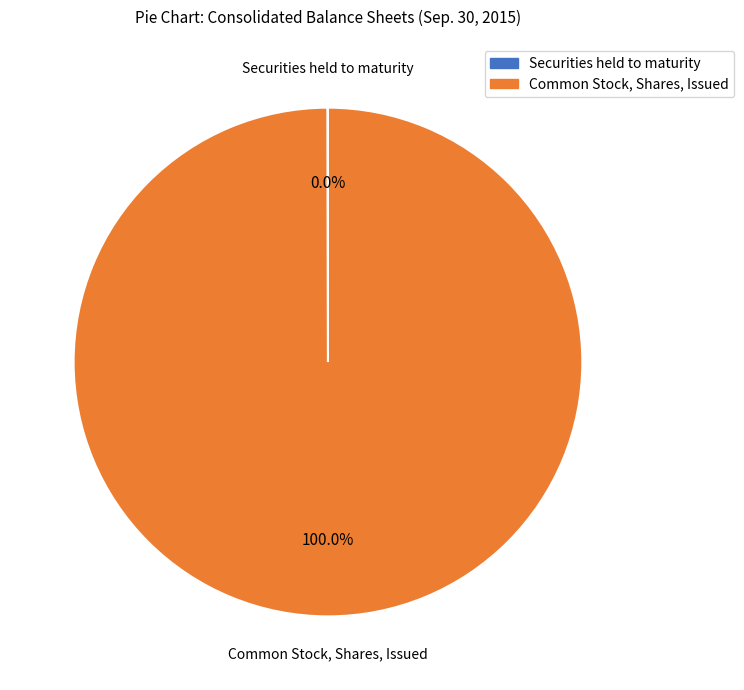

What is the largest slice in the pie chart?

Common Stock, Shares, Issued